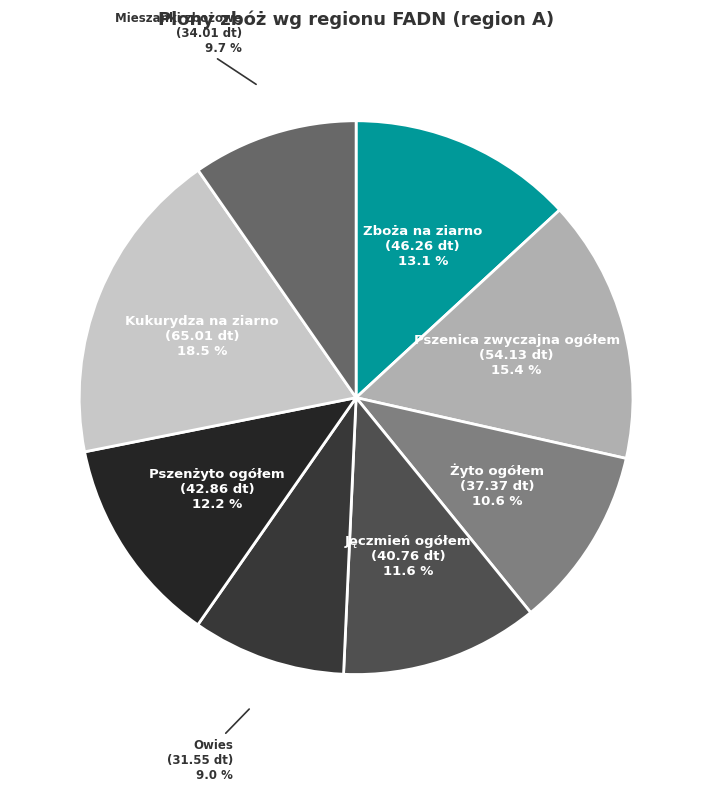

Combined, do Kukurydza na ziarno and Pszenżyto ogółem account for over 50%?

No